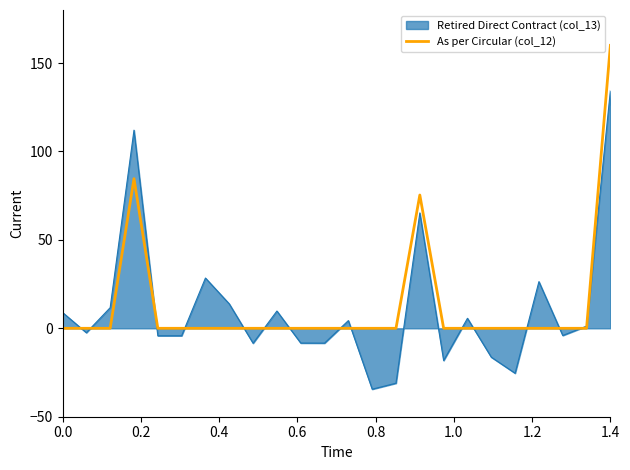

Rank the series by their maximum value, from lowest to highest.

Retired Direct Contract (col_13), As per Circular (col_12)